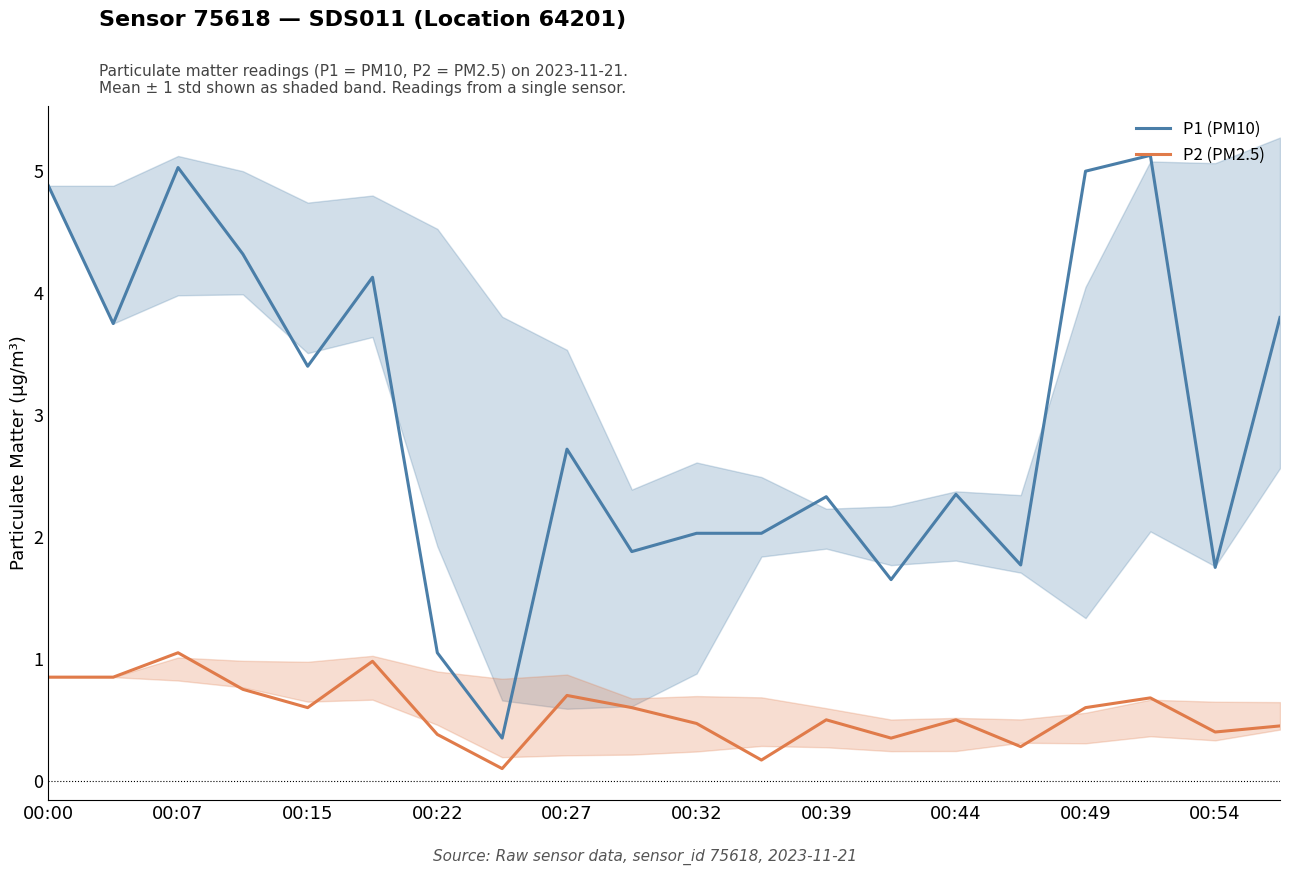

What is the sum of all P1 (PM10) values?

59.4